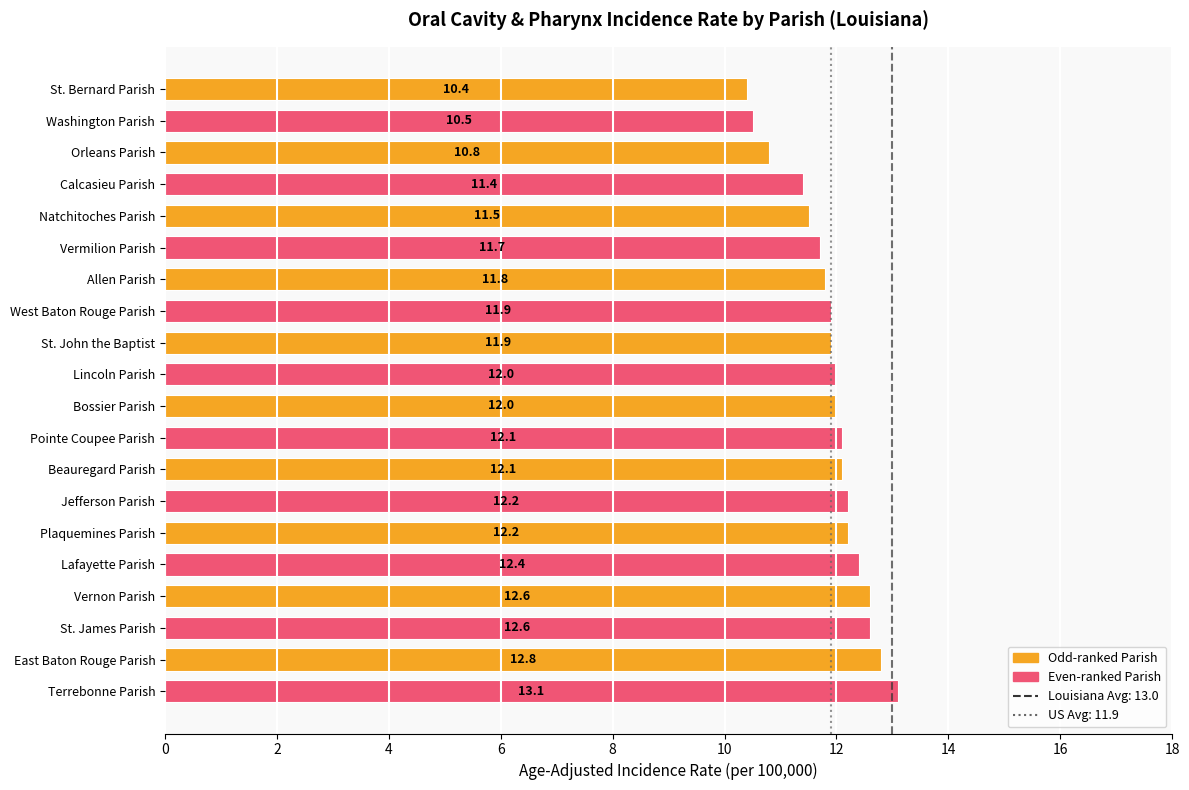

The chart shows a value of 12.6 at Vernon Parish. True or false?

True